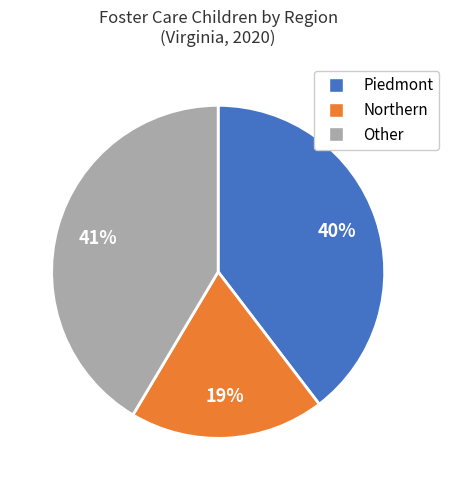

To the nearest percent, what is the average slice percentage?

33%